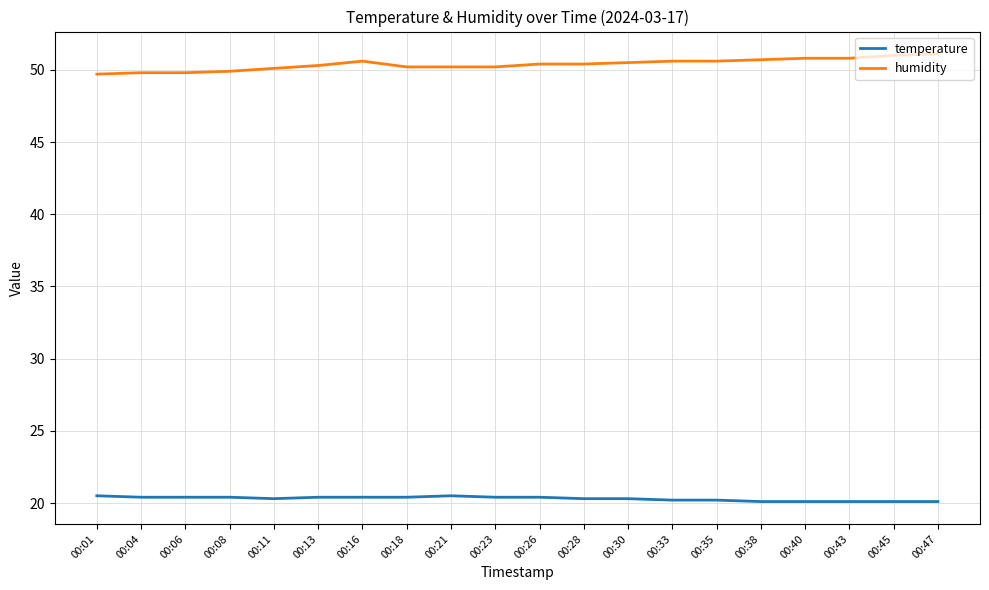

True or false: temperature and humidity intersect in this chart.

False